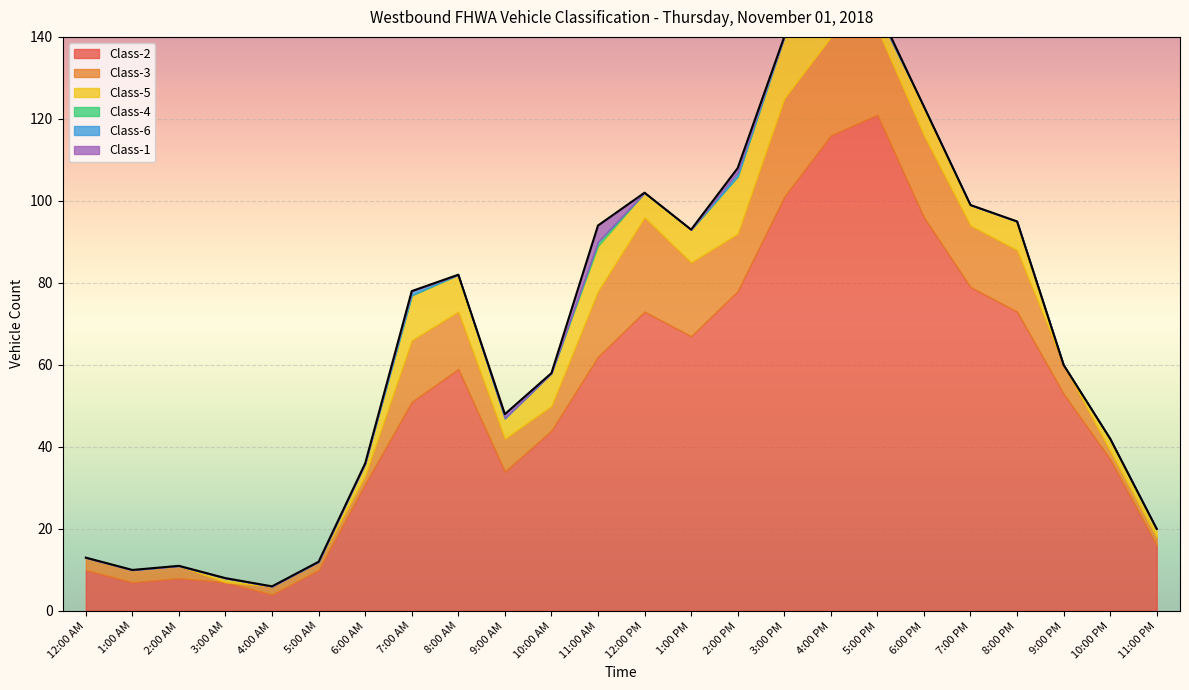

At 4:00 PM, list the series in order from smallest to largest.

Class-4, Class-6, Class-1, Class-5, Class-3, Class-2